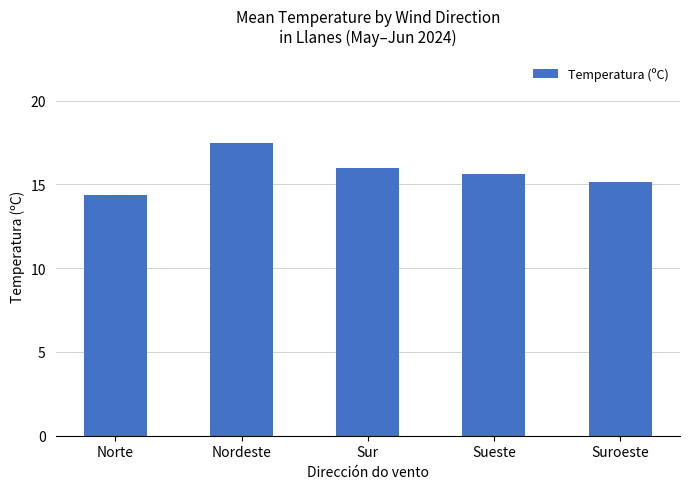

Which label corresponds to the smallest value in the chart?

Norte